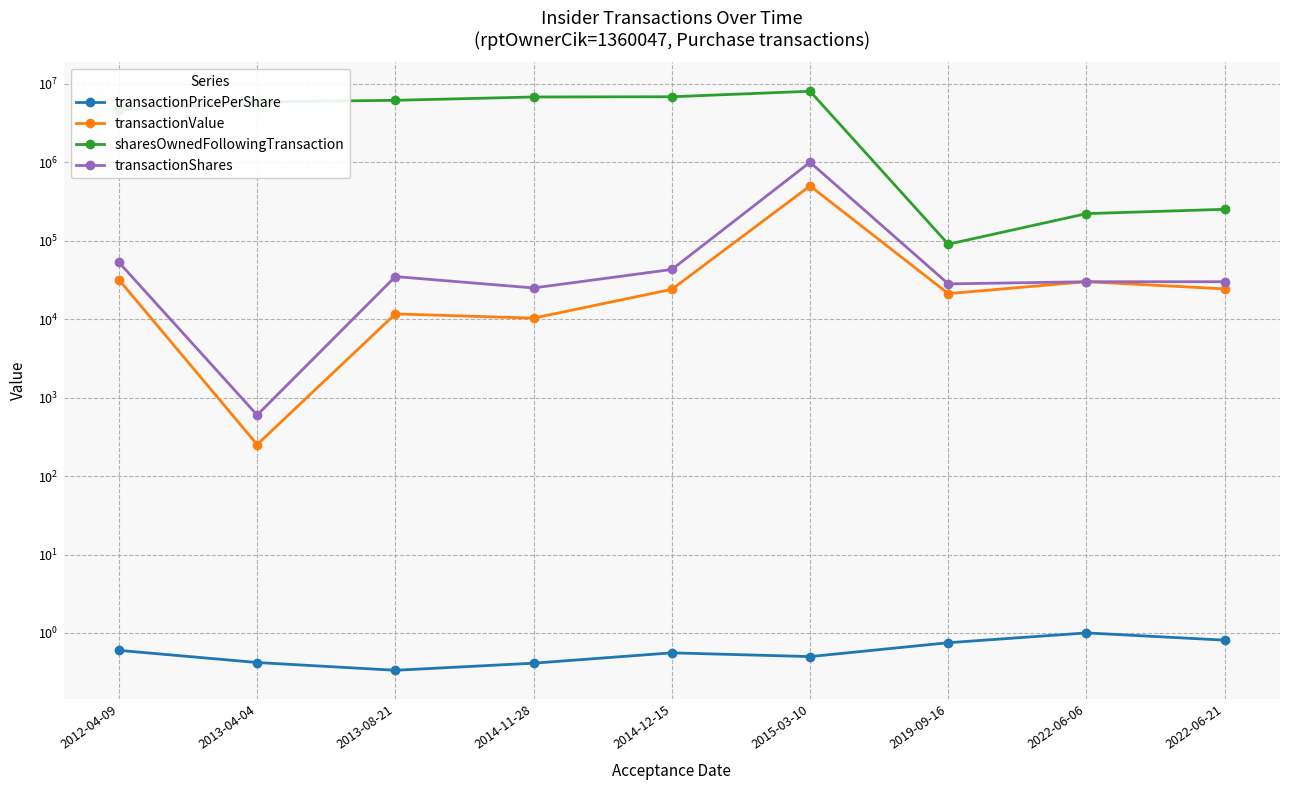

True or false: sharesOwnedFollowingTransaction and transactionPricePerShare intersect in this chart.

False